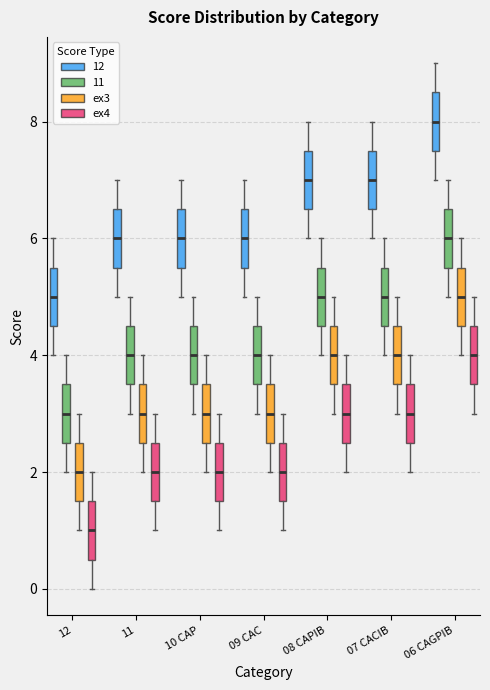

Where is the upper edge of the box for 09 CAC (ex3) on the y-axis? The values are not printed on the chart, so give them approximately, as read against the axis.

3.6